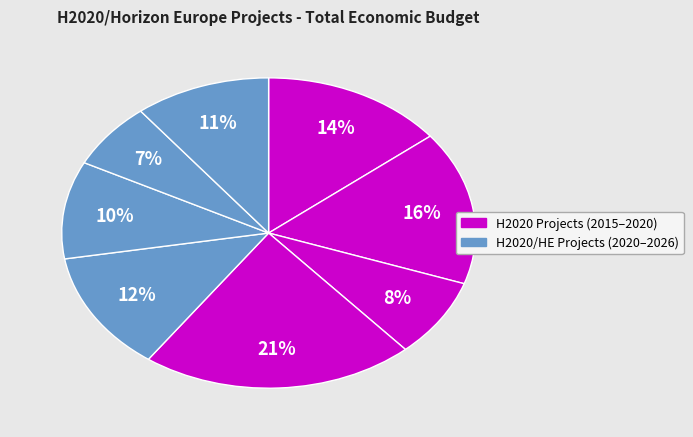

Count the number of slices in the pie.

8